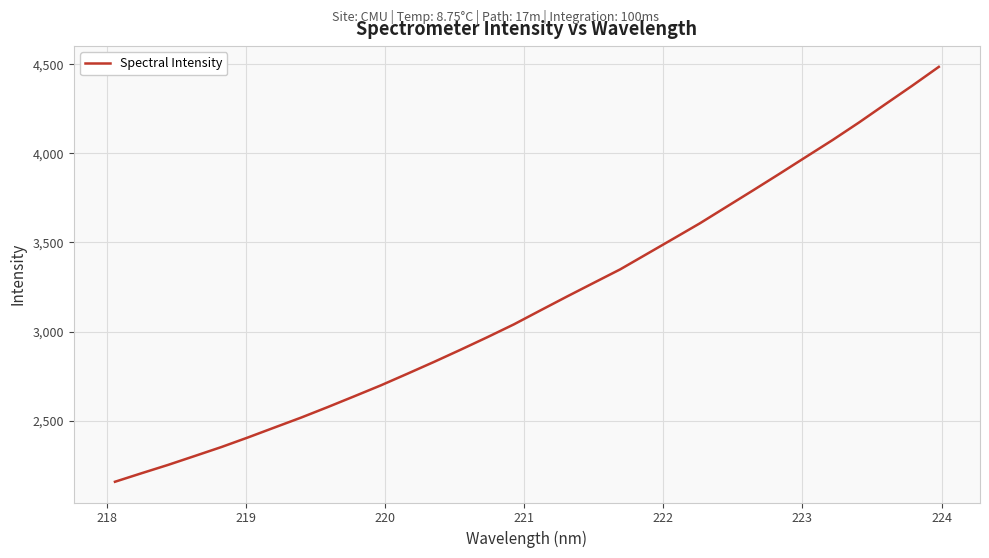

What is the smallest value displayed?

2158.3